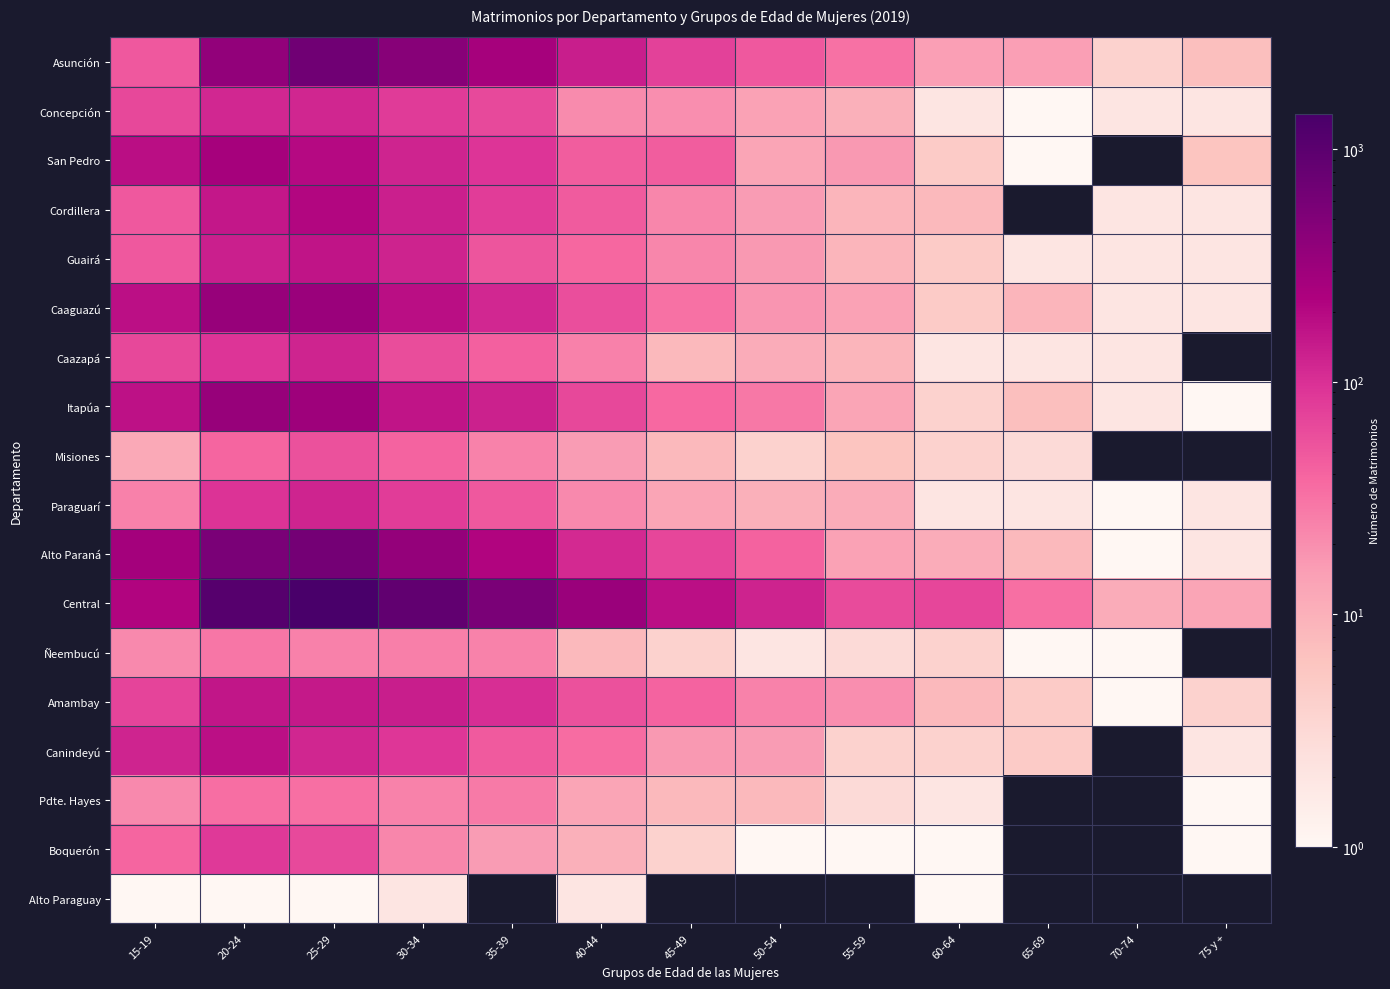

Which has a higher value, 75 y + or 60-64?

60-64